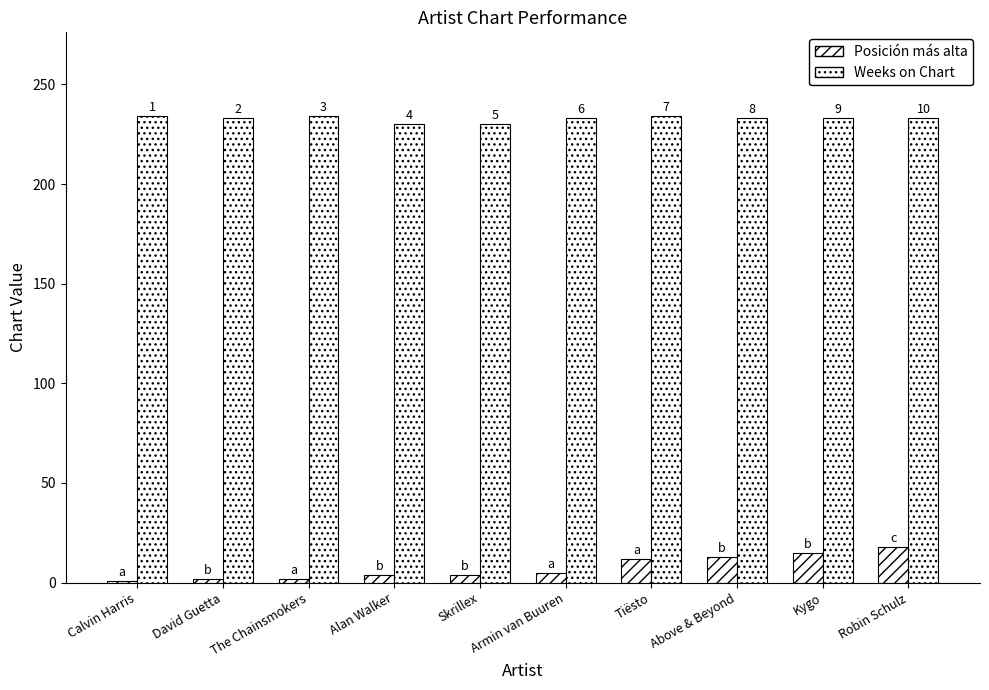

Does the chart contain stacked bars?

No